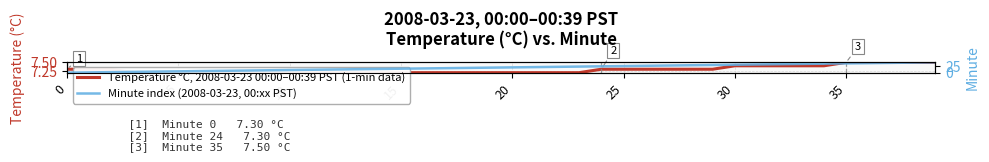

At which category is the sum across all series the highest?

39